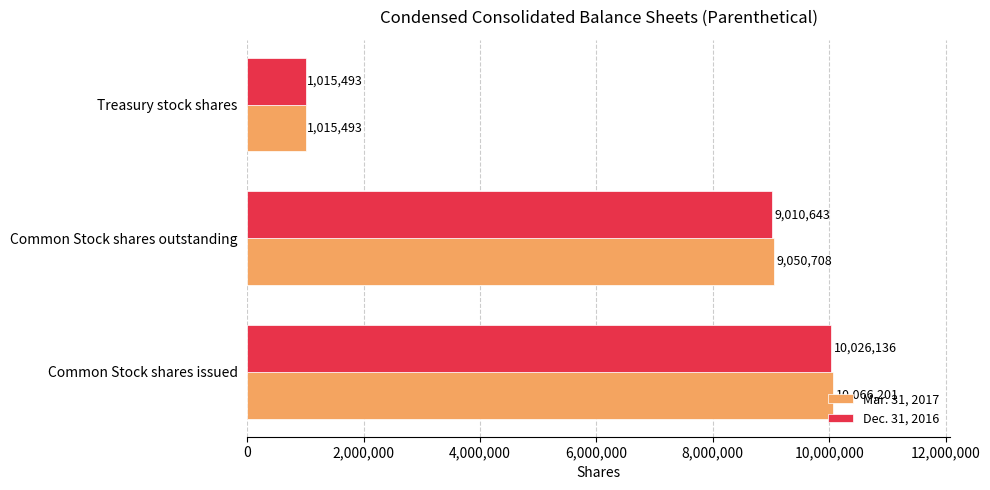

Count the Mar. 31, 2017 values in the range 1015493 to 10066201.

3